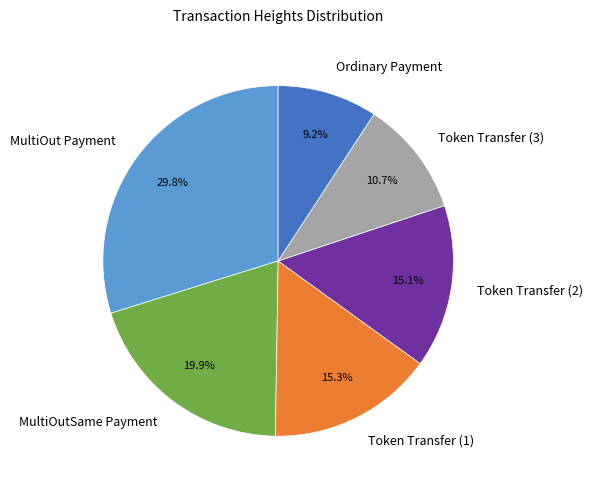

Does Token Transfer (2) represent more than half of the total?

No